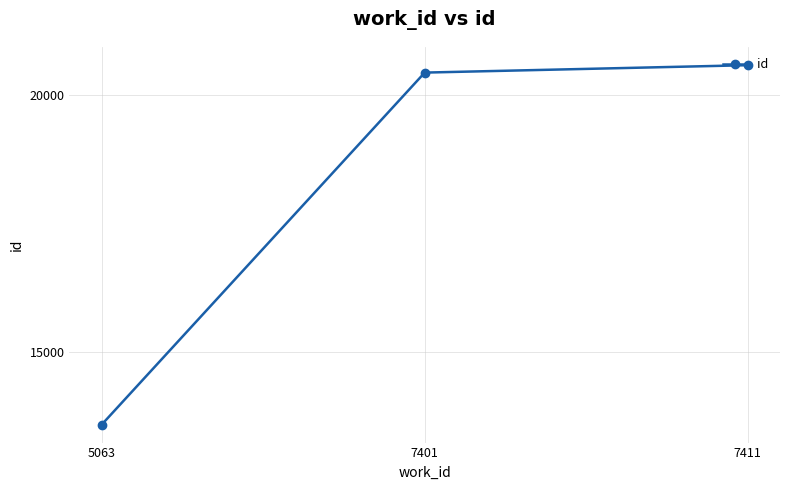

How many categories are shown in the chart?

3